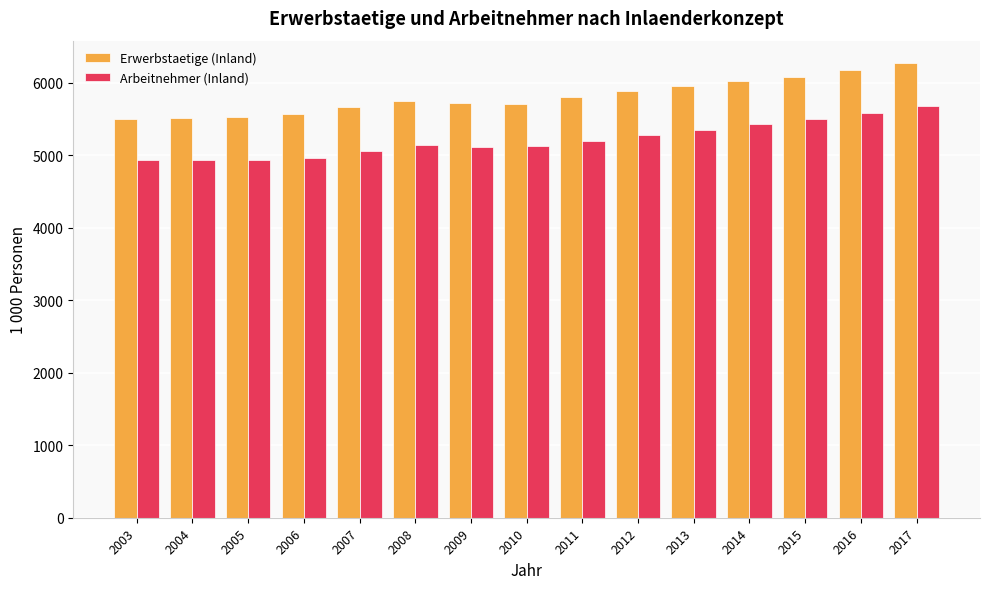

How many categories are shown in the chart?

15